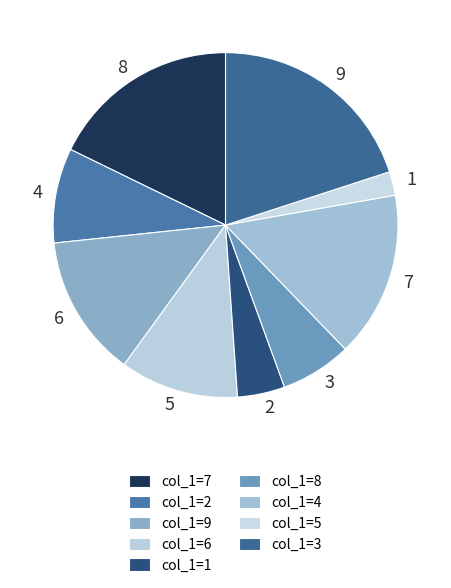

The 2 slice represents 9% of the pie. True or false?

True